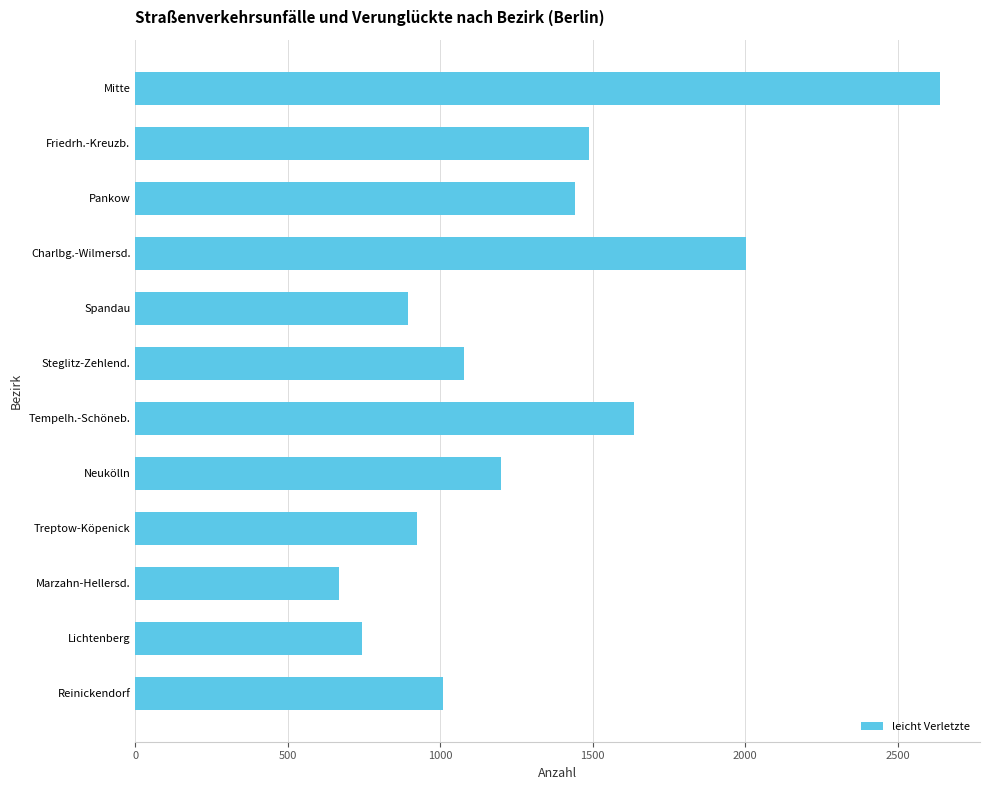

Read the value at Mitte, to the nearest 50.

2650